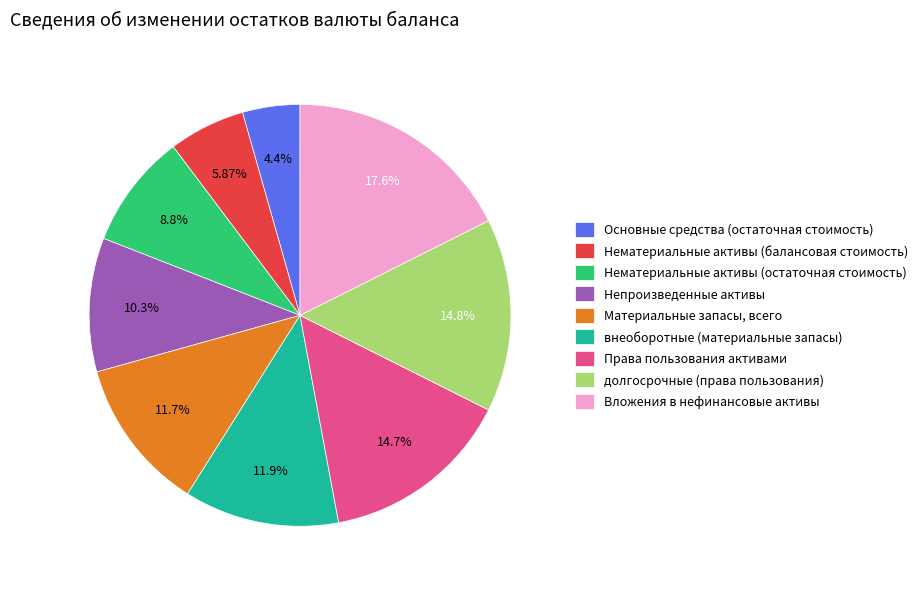

Does Нематериальные активы (остаточная стоимость) represent more than half of the total?

No